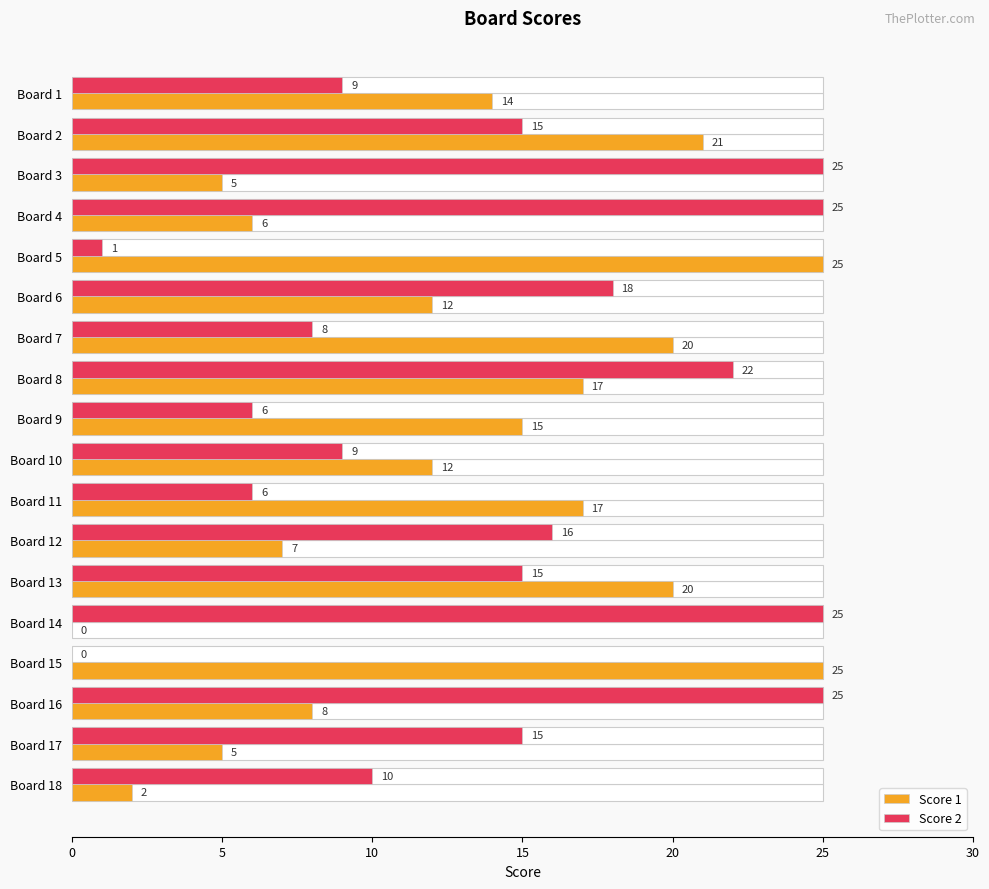

How many groups of bars are there?

18